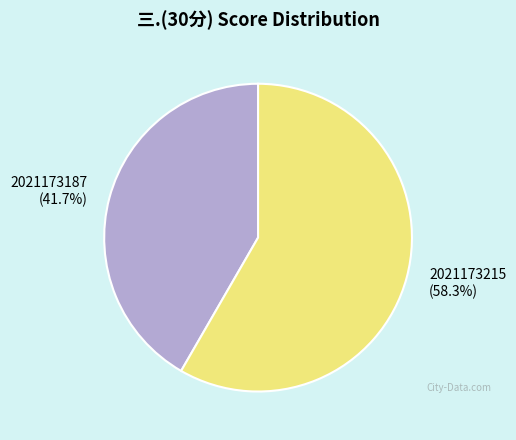

Which category accounts for the majority?

2021173215